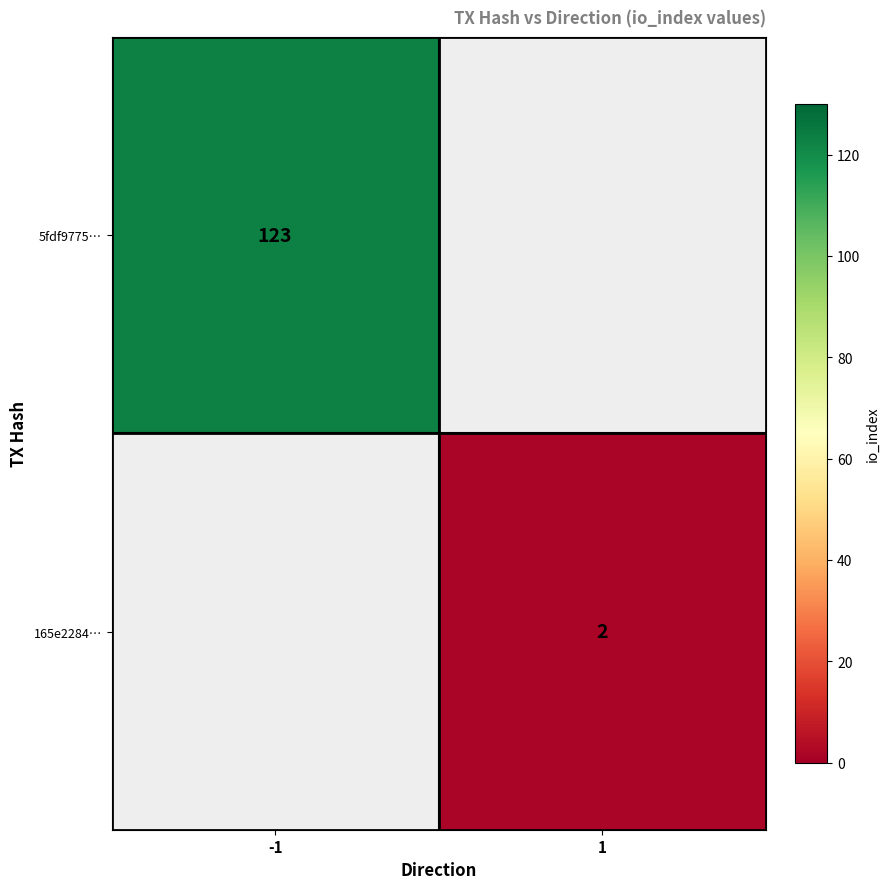

The value of 5fdf9775… at -1 is 183. True or false?

False